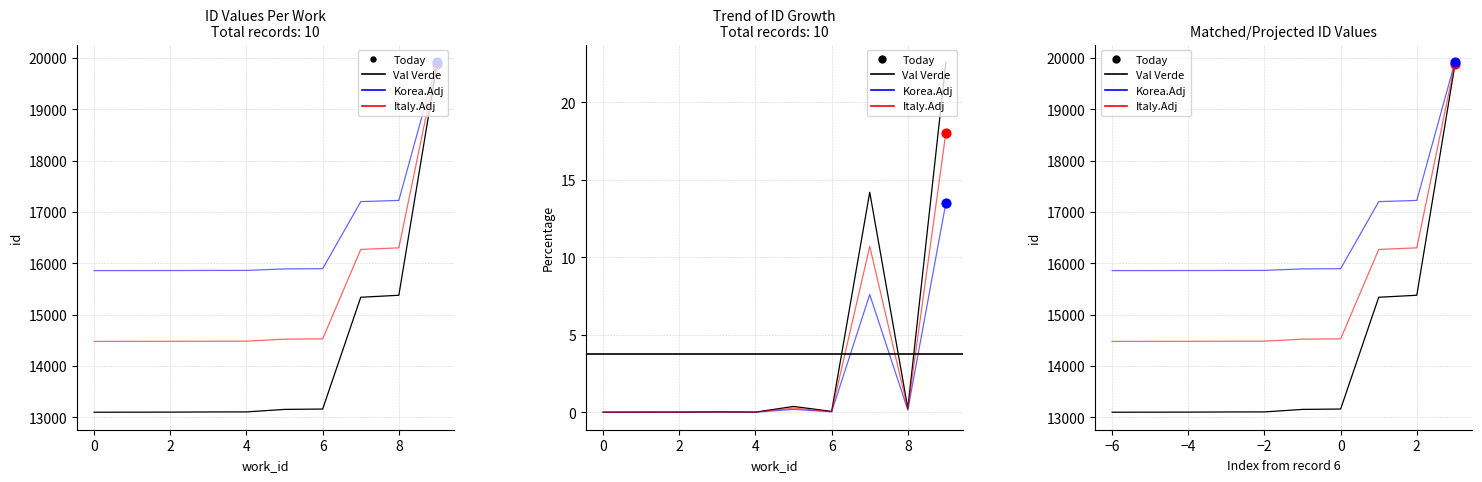

What are all the series names shown in the legend?

Val Verde, Korea.Adj, Italy.Adj